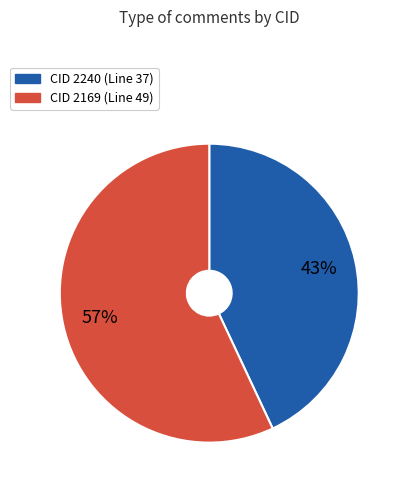

Is there a majority slice in this chart?

Yes